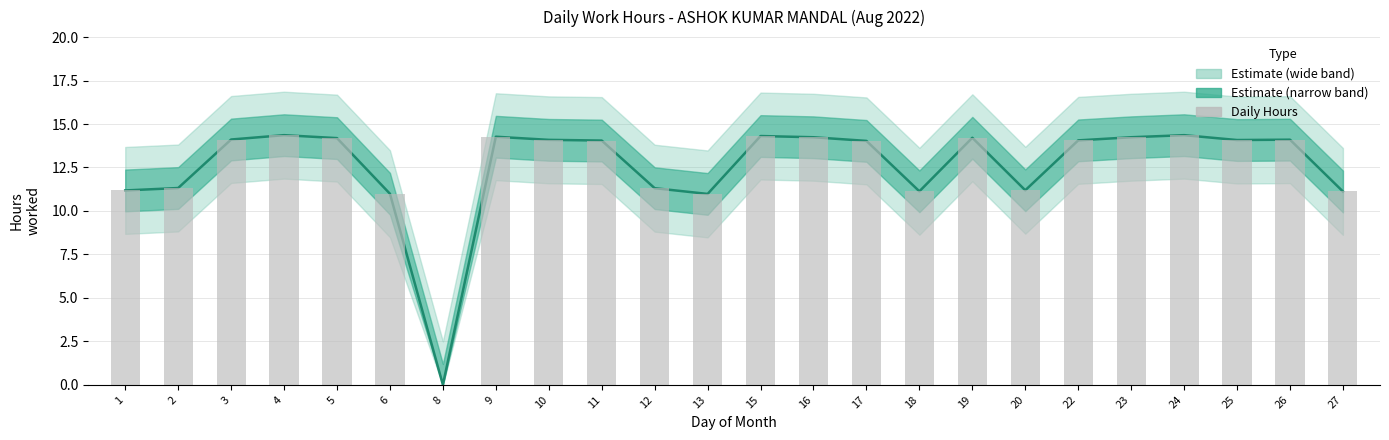

What is the difference between the Estimate values at 25 and 17?

0.1